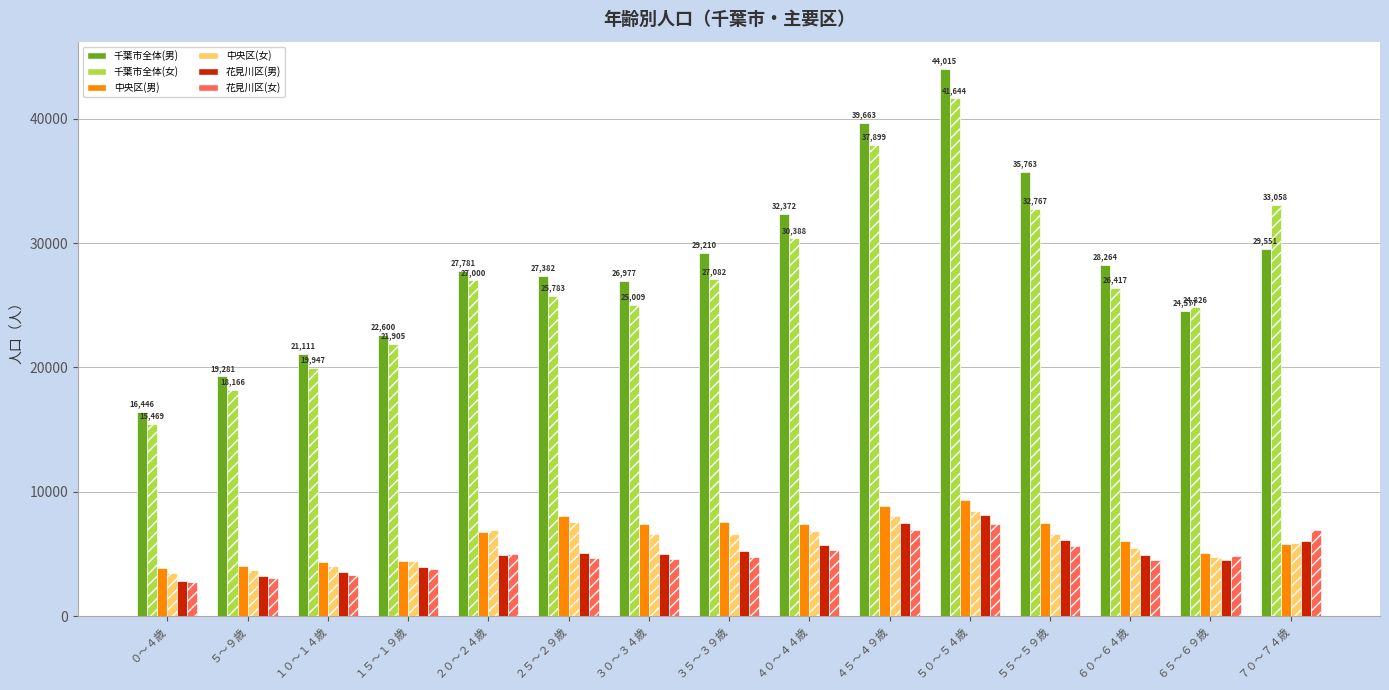

Reading left to right, transcribe all the data shown in this chart.

千葉市全体(男): 16446	19281	21111	22600	27781	27382	26977	29210	32372	39663	44015	35763	28264	24577	29551
千葉市全体(女): 15469	18166	19947	21905	27000	25783	25009	27082	30388	37899	41644	32767	26417	24826	33058
中央区(男): 3824	4044	4317	4424	6758	8080	7364	7545	7443	8858	9312	7491	6009	5084	5773
中央区(女): 3499	3716	3988	4405	6895	7567	6581	6592	6840	8037	8478	6614	5443	4784	5912
花見川区(男): 2777	3217	3556	3919	4937	5053	4968	5204	5747	7456	8102	6129	4870	4536	6001
花見川区(女): 2767	3063	3262	3807	4954	4690	4559	4715	5273	6920	7369	5622	4497	4820	6907